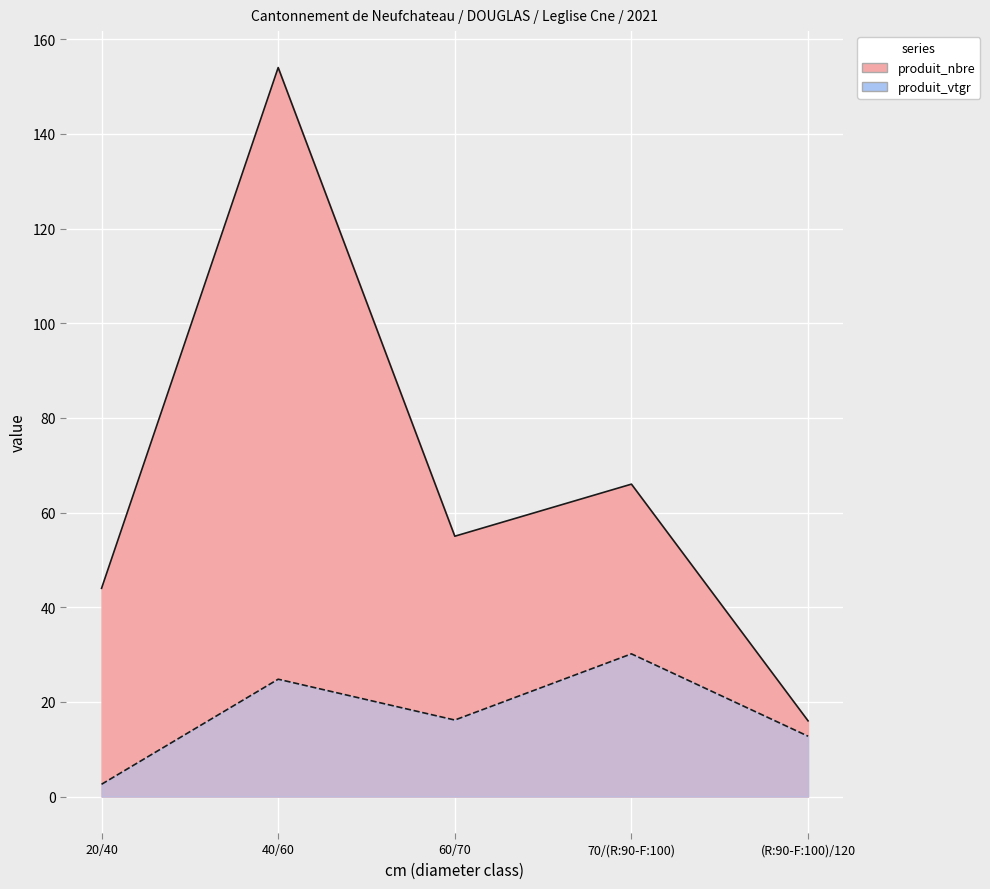

Read the produit_nbre value at (R:90-F:100)/120.

16.0